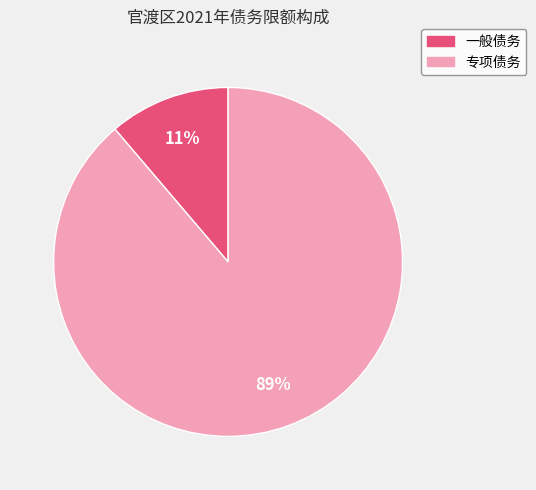

How many slices are in this pie chart?

2